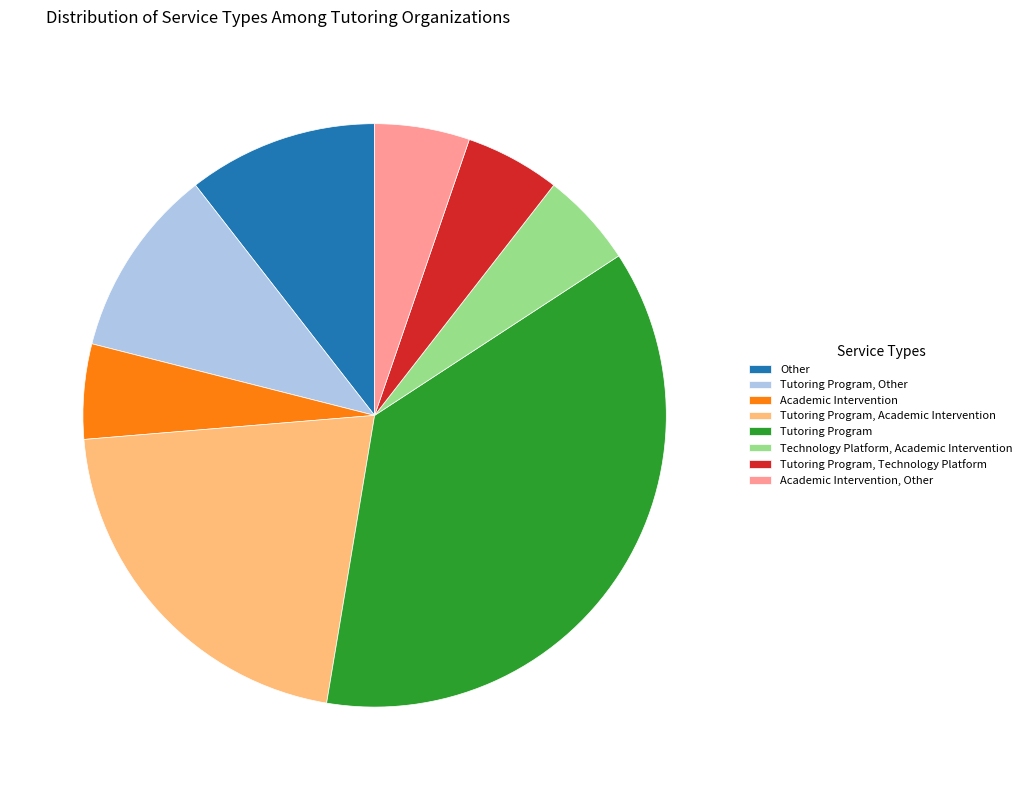

Is there a majority slice in this chart?

No